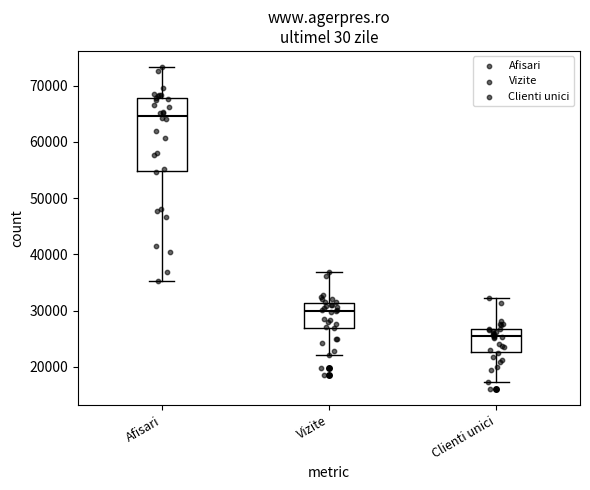

Which box's median line is the lowest?

Clienti unici